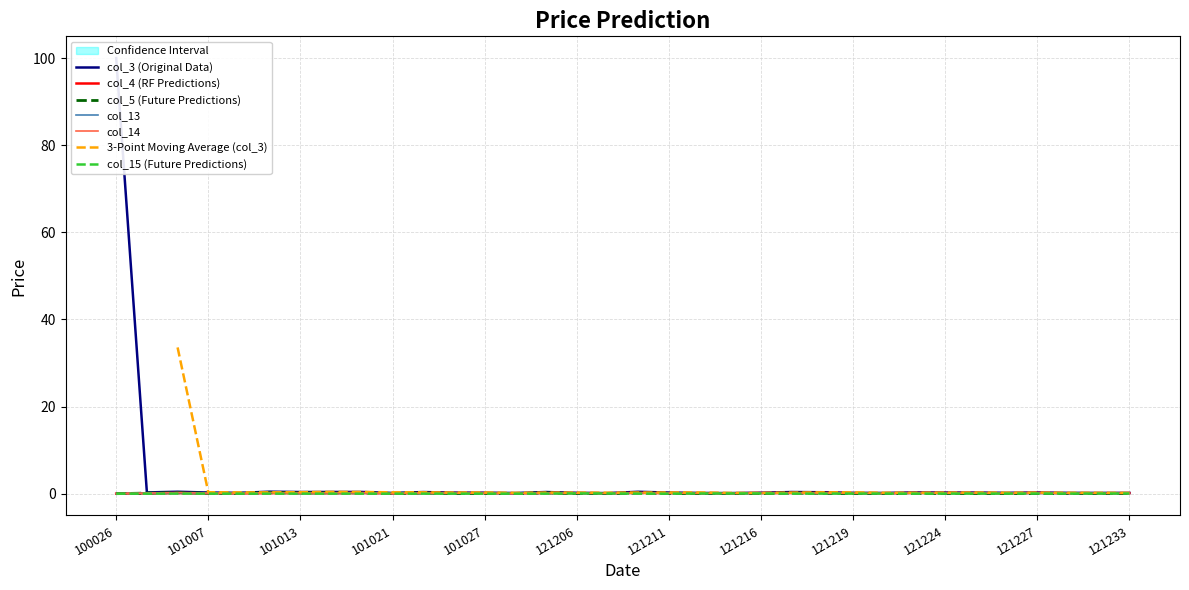

What is the sum of all col_13 values?

4.0